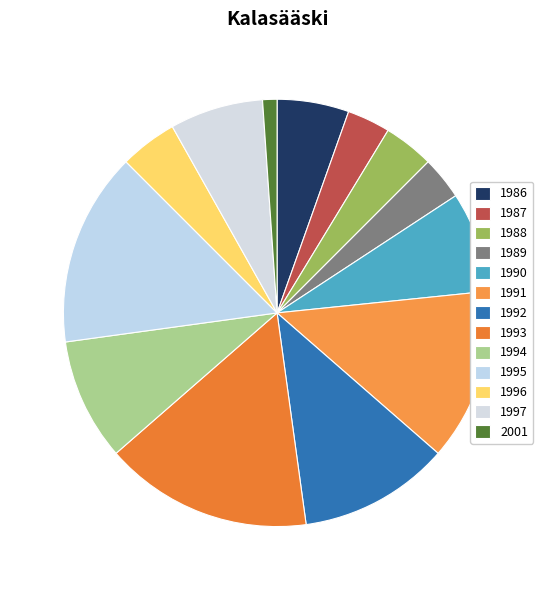

What percentage is the 1991 slice, to the nearest percent?

13%